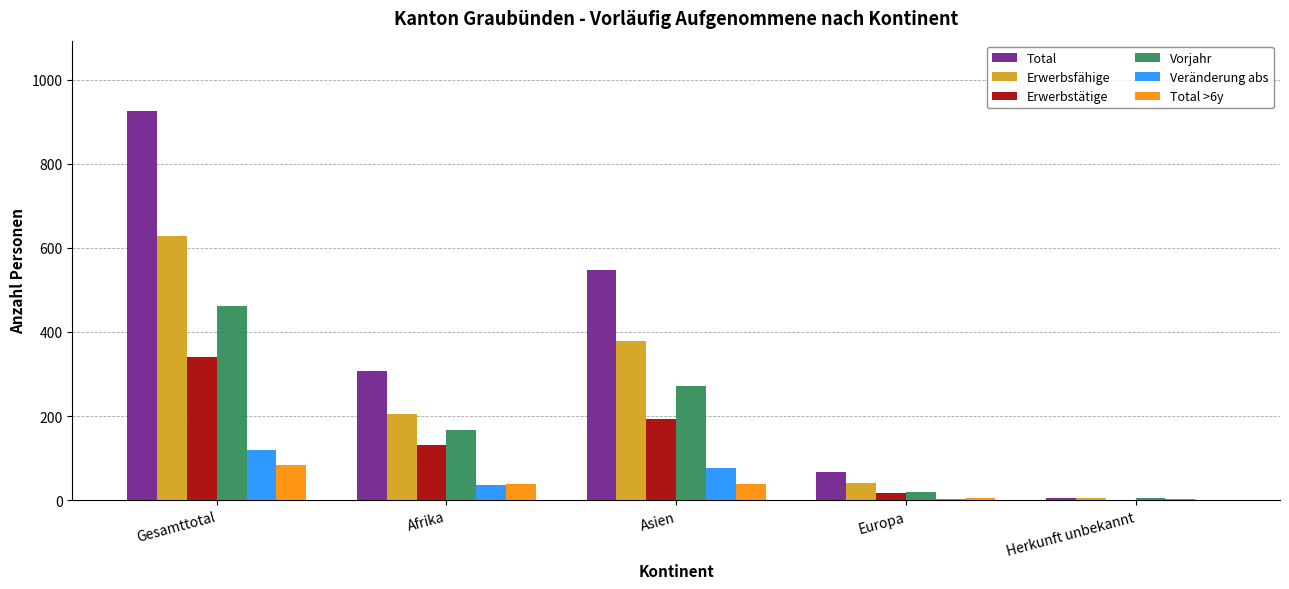

Between Afrika and Europa, which series saw the biggest shift?

Total